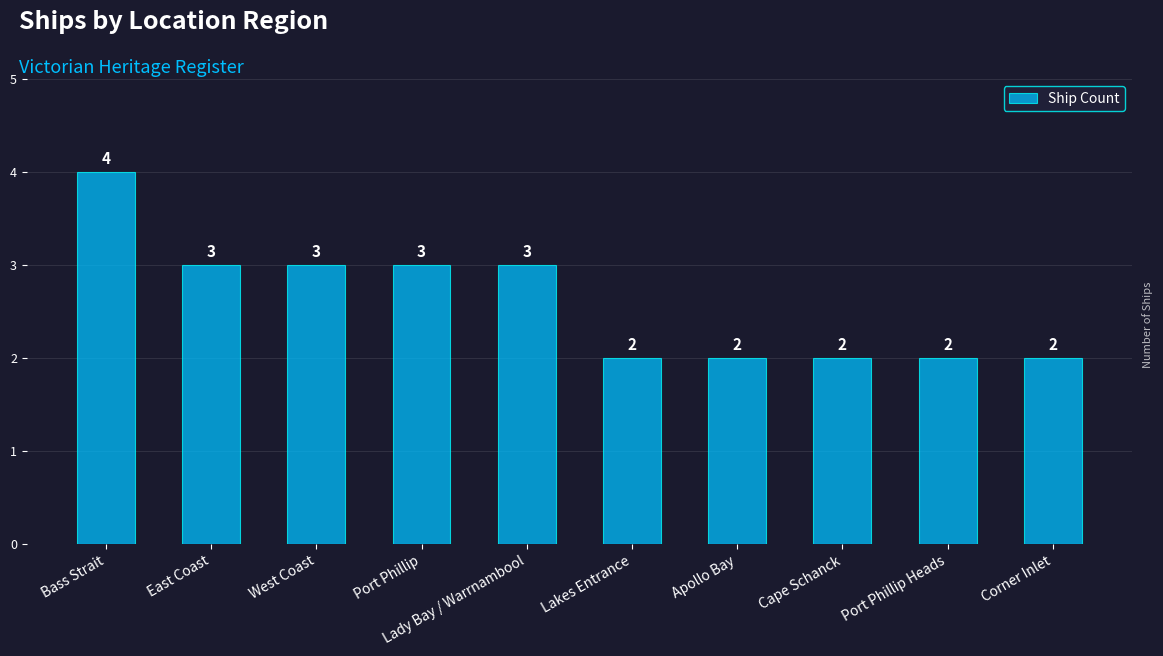

How many values are between 2 and 3?

9